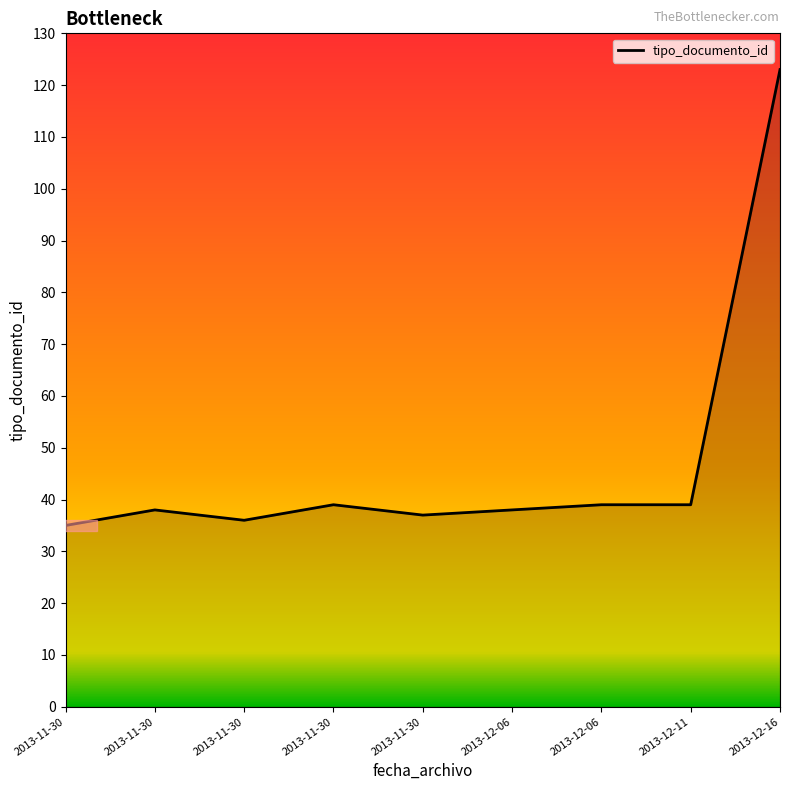

Which label corresponds to the smallest value in the chart?

2013-11-30